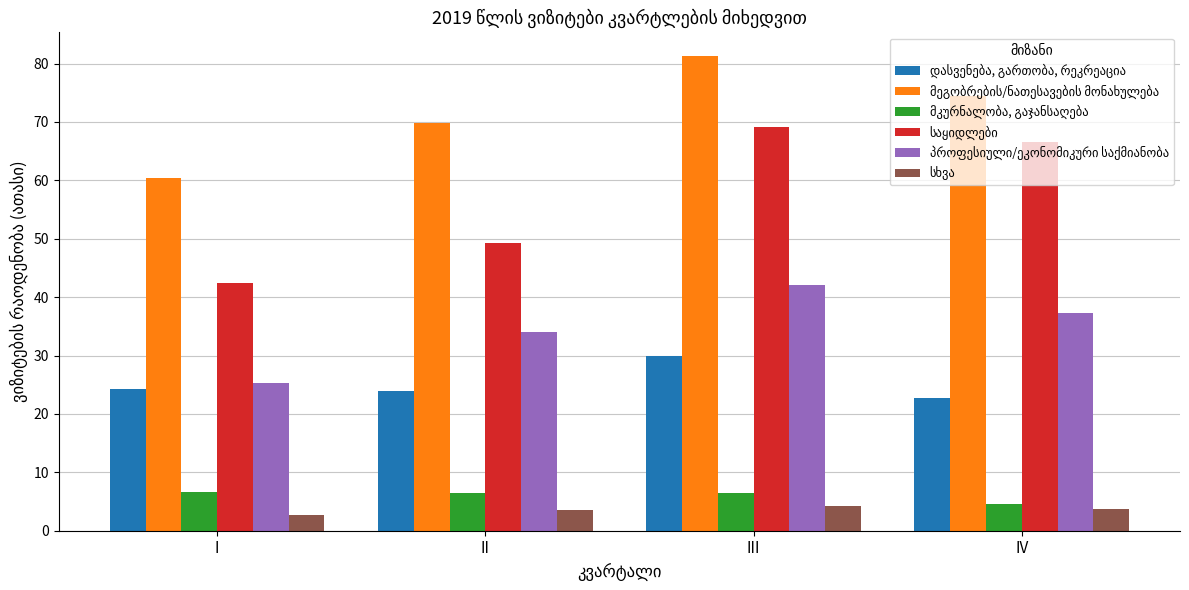

What is the minimum value shown in the chart?

2.7